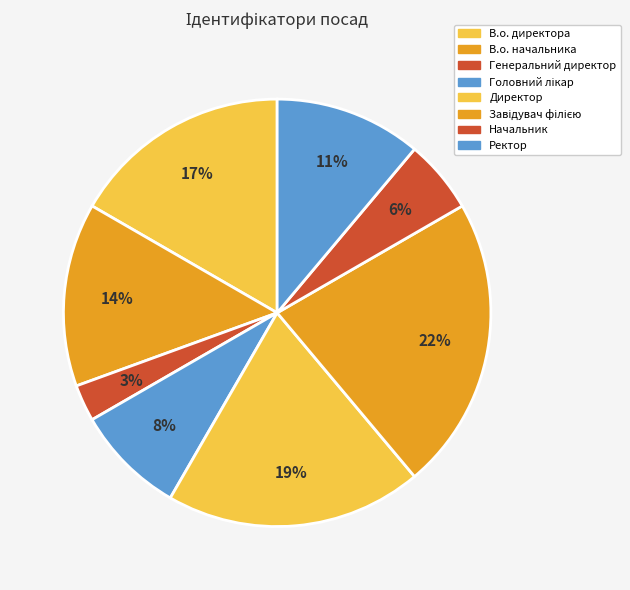

Which category has the biggest portion of the pie?

Завідувач філією